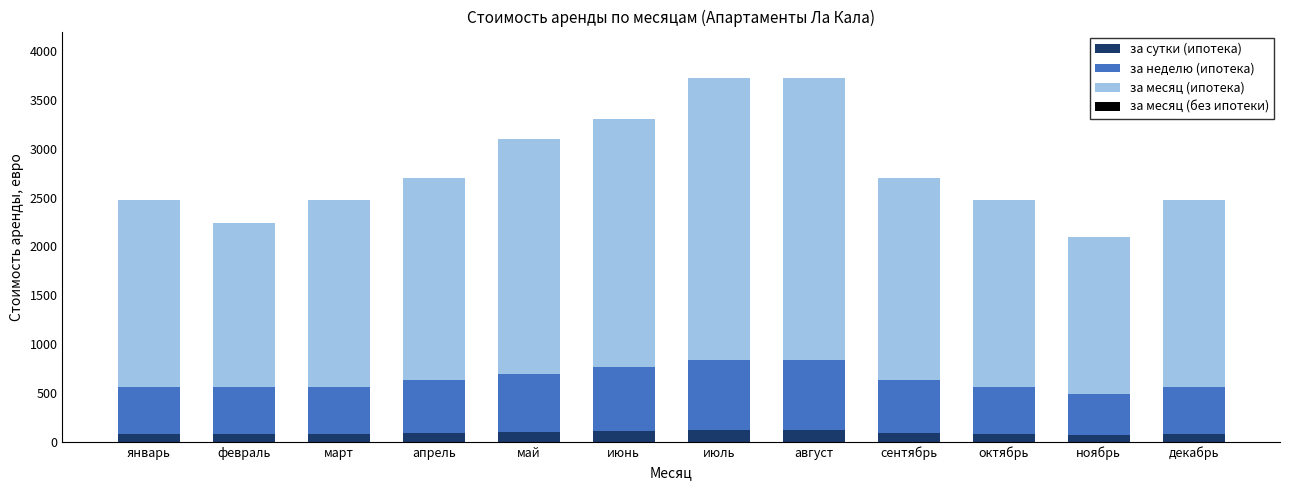

Are the bars horizontal?

No